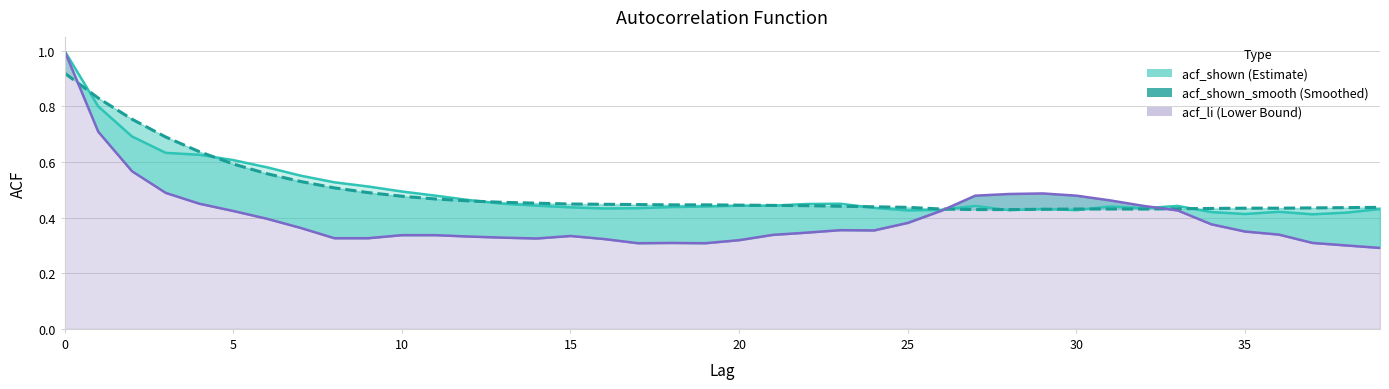

Between 22 and 37, which series saw the biggest shift?

acf_shown